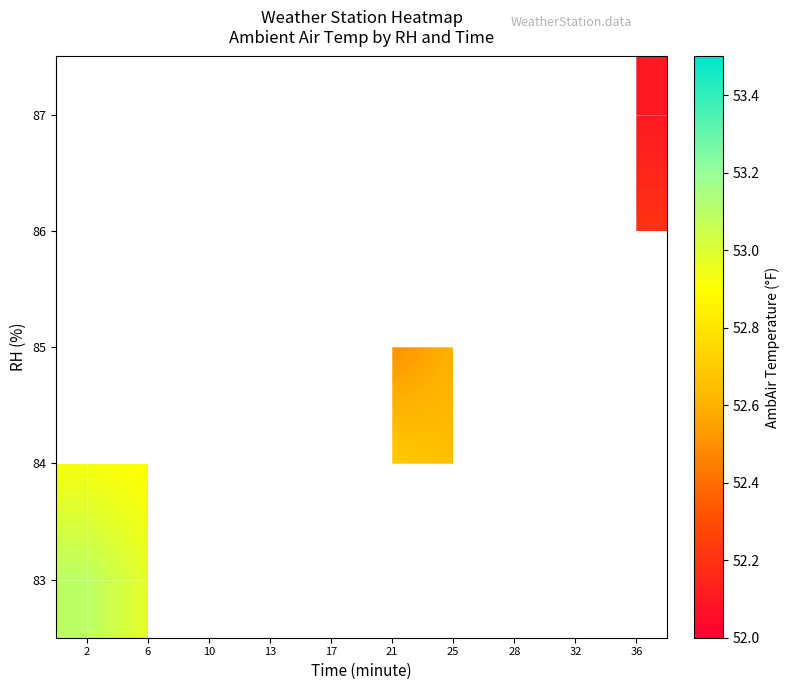

How many data points does each series have?

10